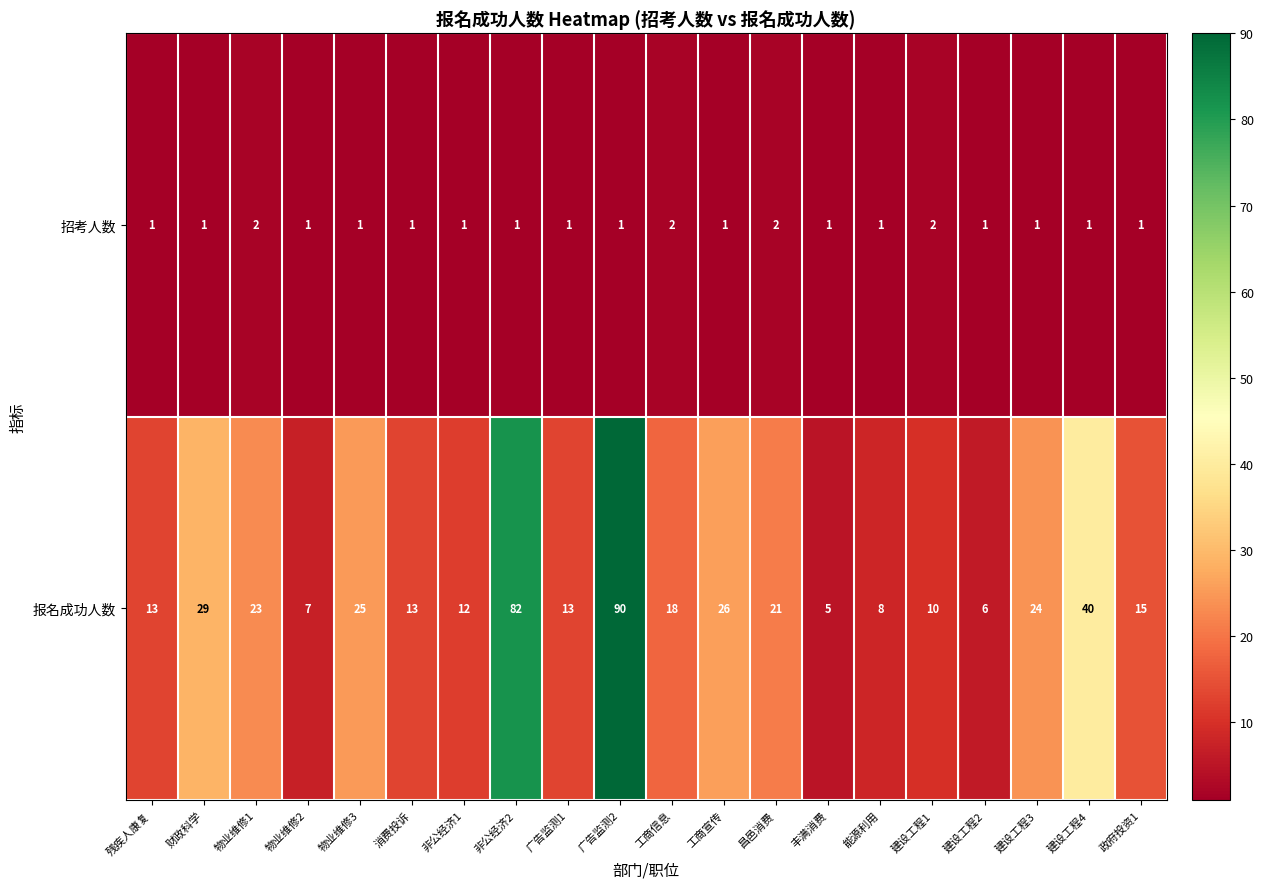

Which series has the largest total across all categories?

报名成功人数